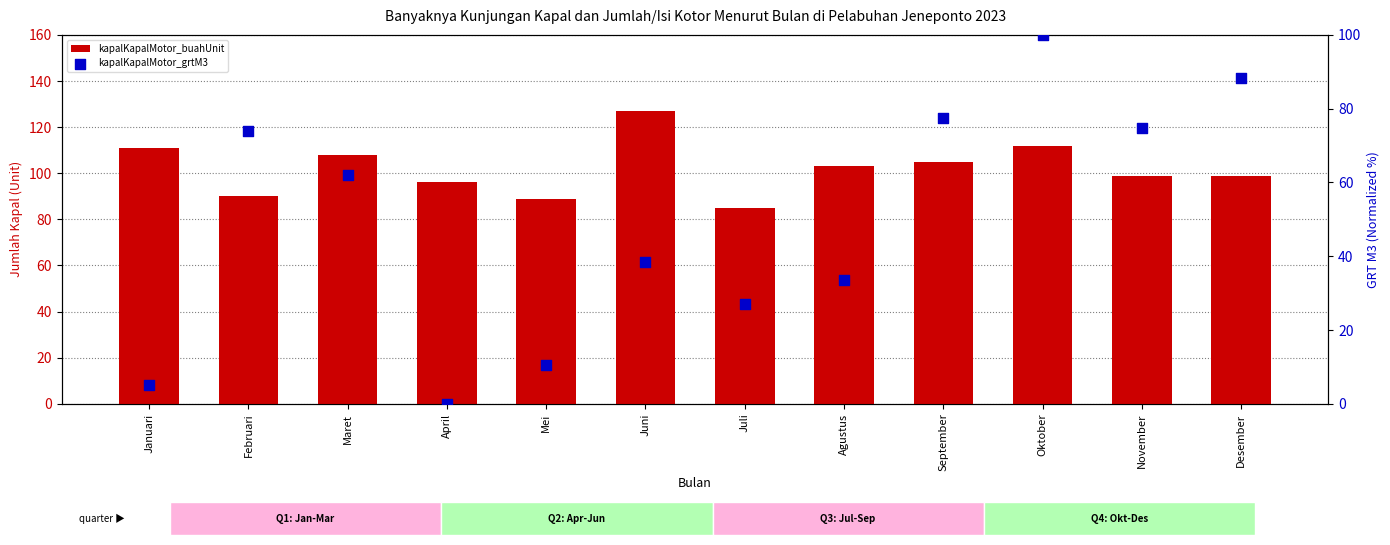

At how many categories does at least one series exceed 70?

12